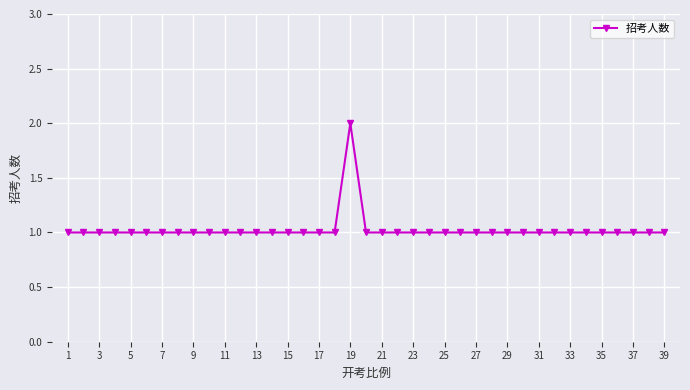

What is the value of the 21st point from the left?

1